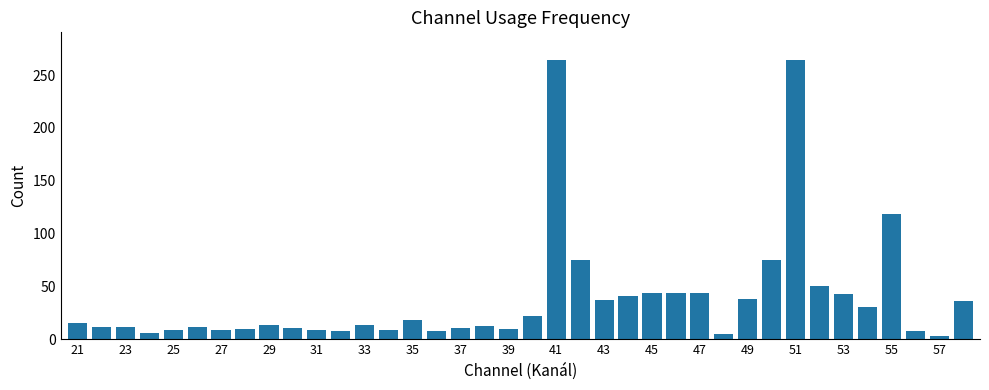

What is the greatest value displayed?

264